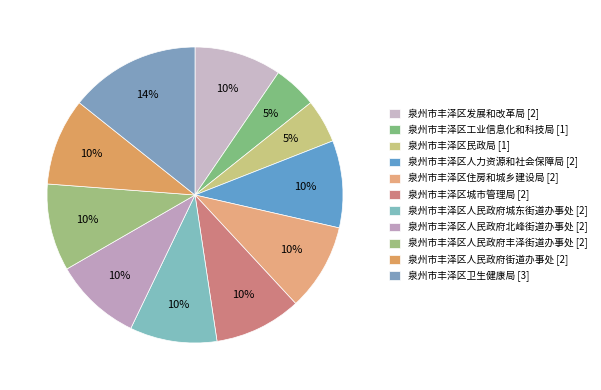

Is there any slice that represents more than half of the pie?

No